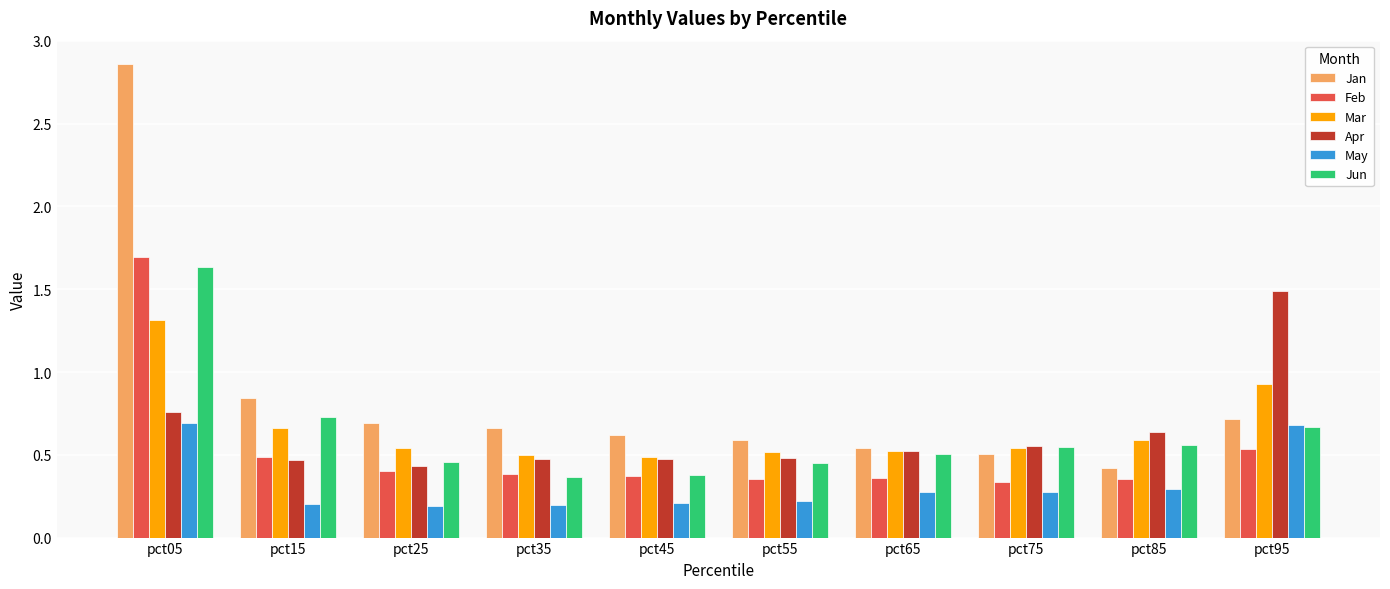

Which series has the widest spread of values?

Jan